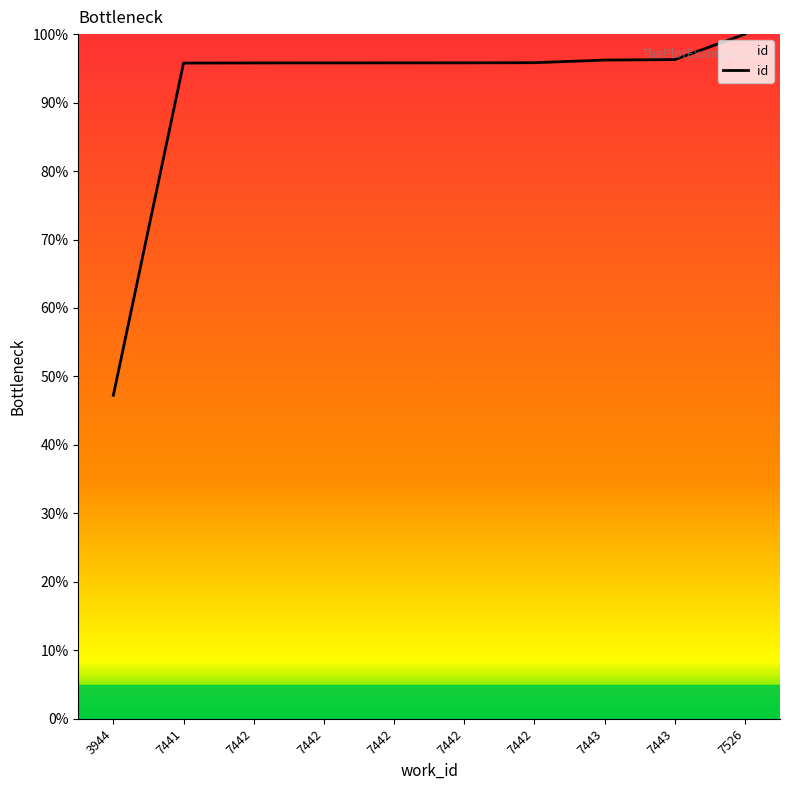

True or false: there are more than 2 points higher than both neighbors.

False